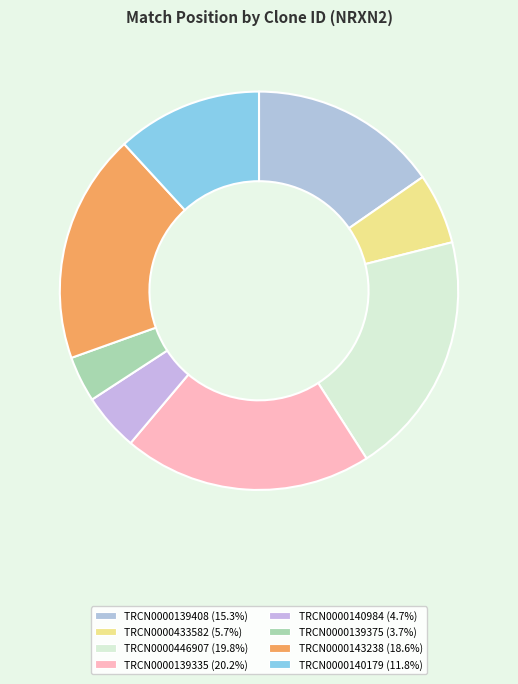

How many segments does this pie chart have?

8